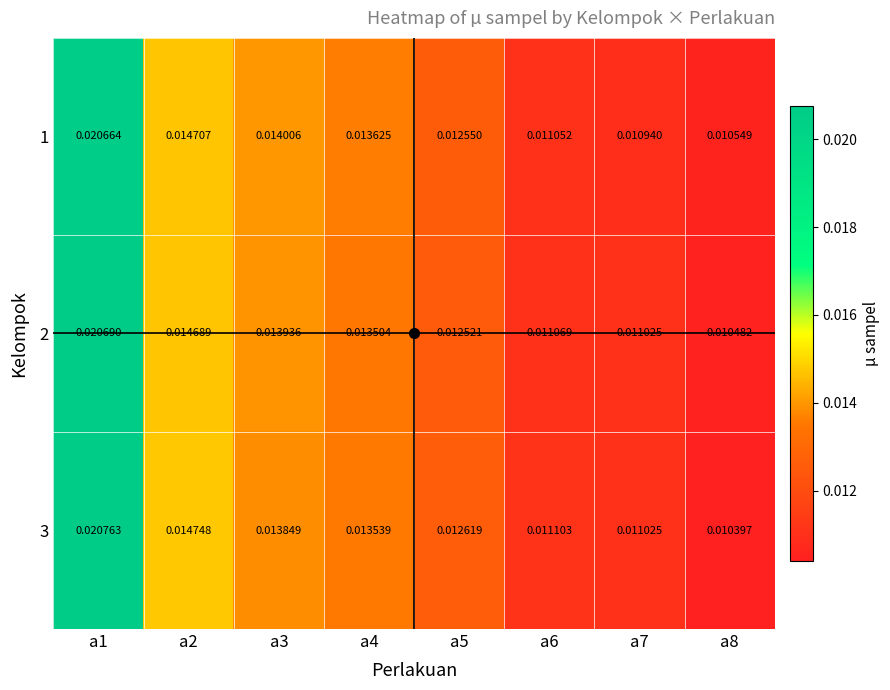

Which label corresponds to the largest value in the chart?

a1